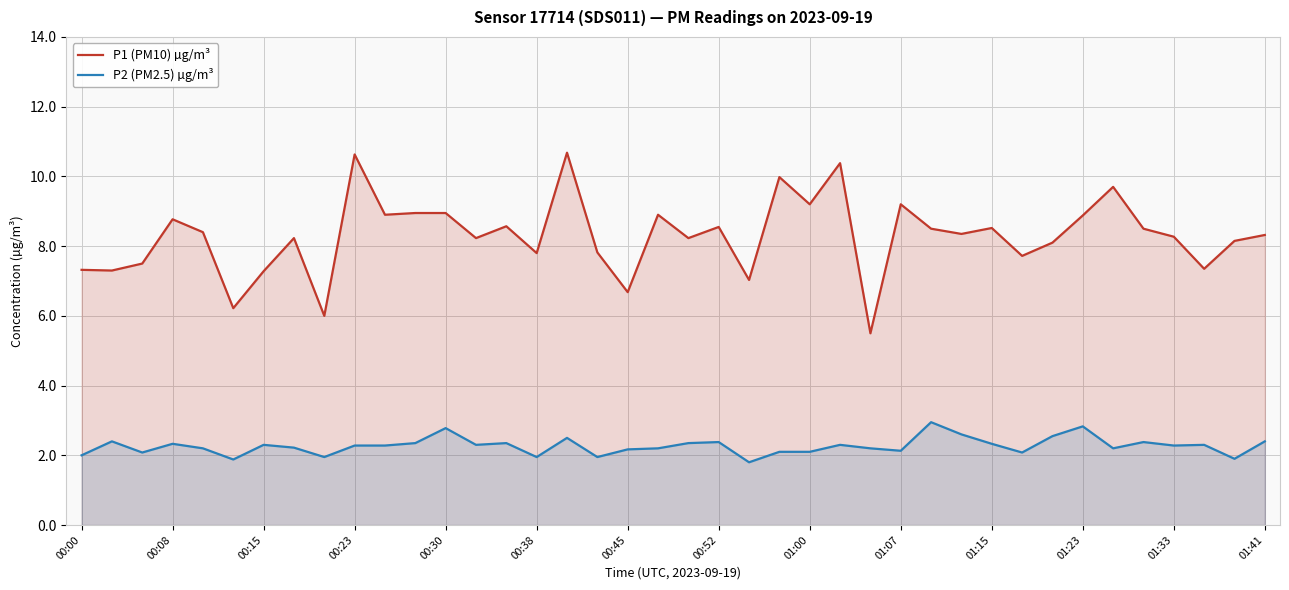

What is the greatest value displayed?

10.7